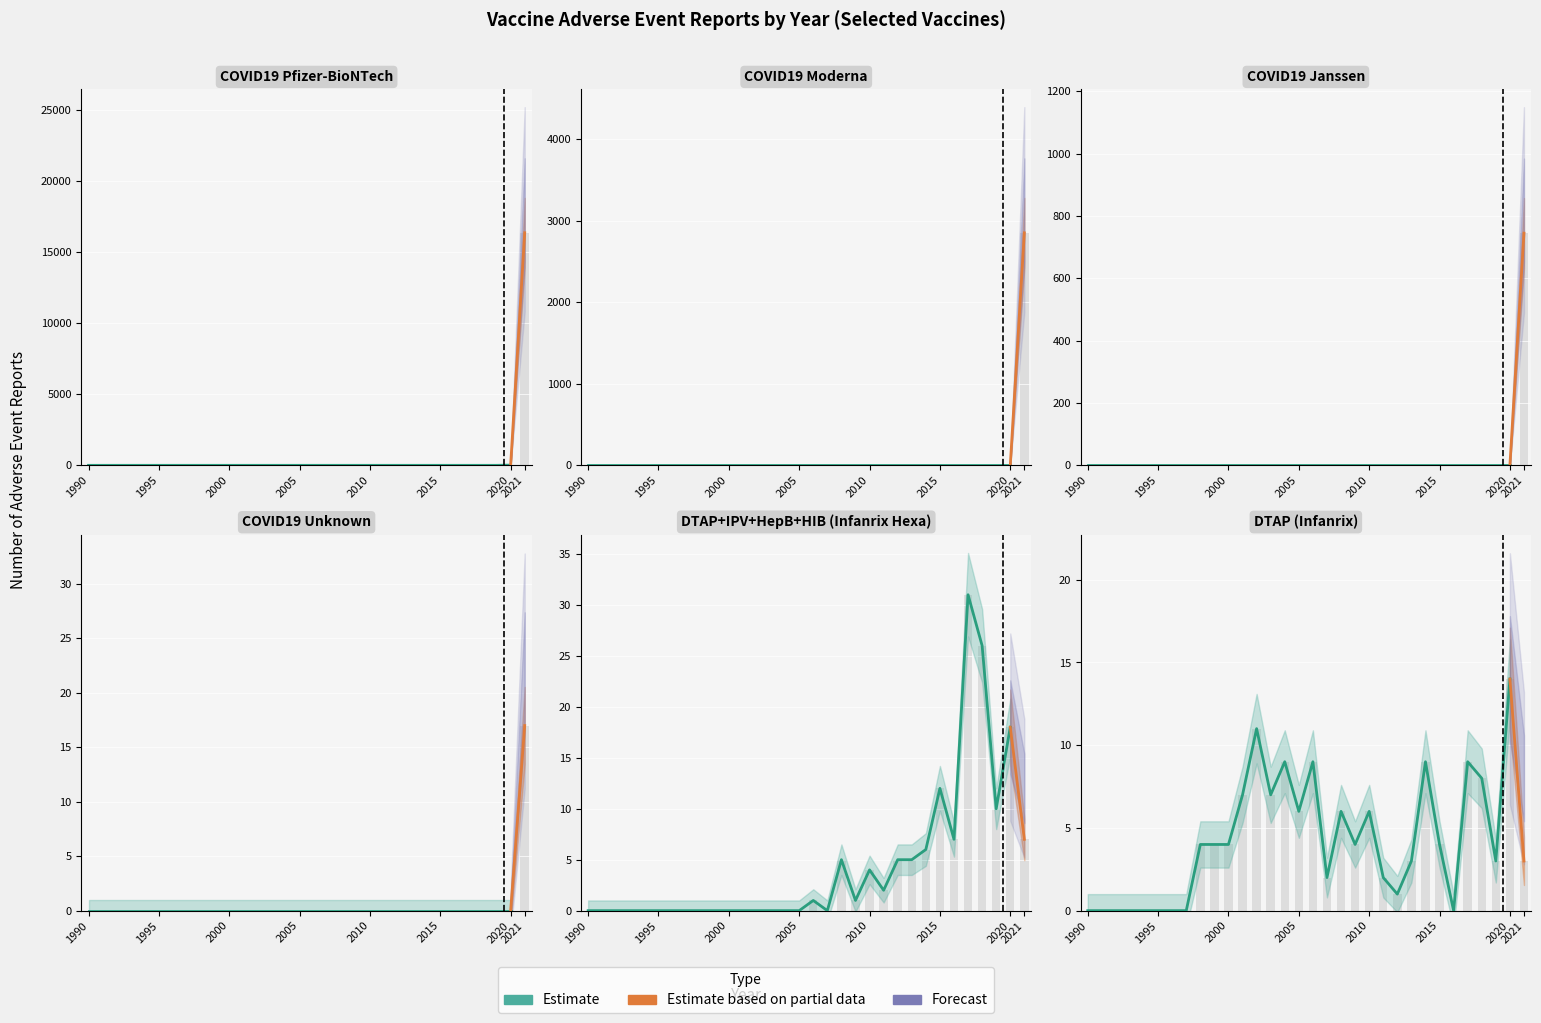

How many groups of bars are there?

32